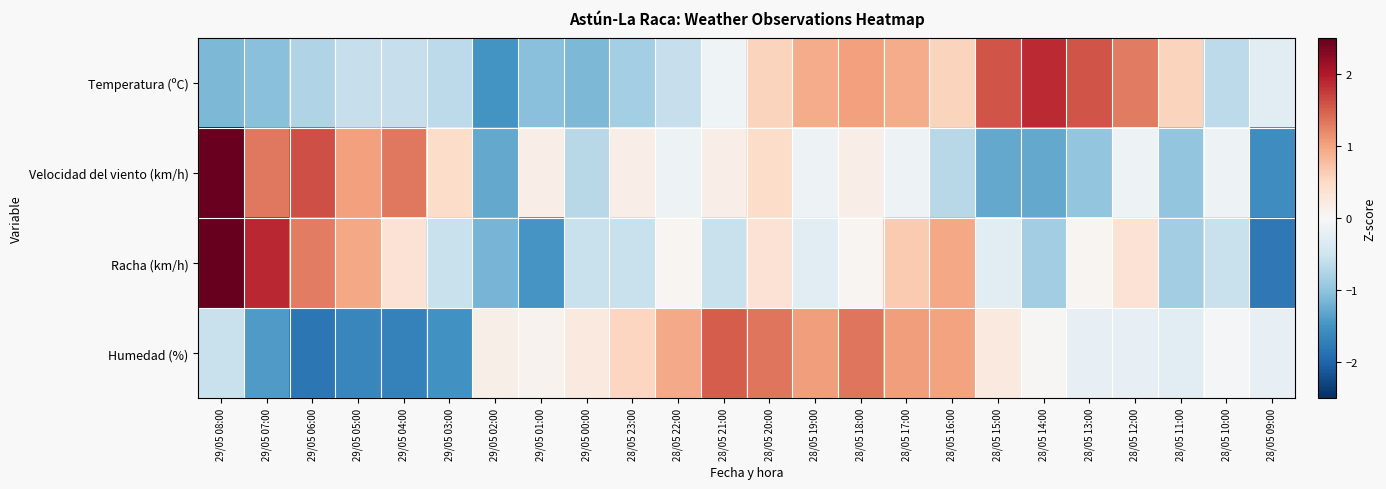

What is the maximum value shown in the chart?

2.5